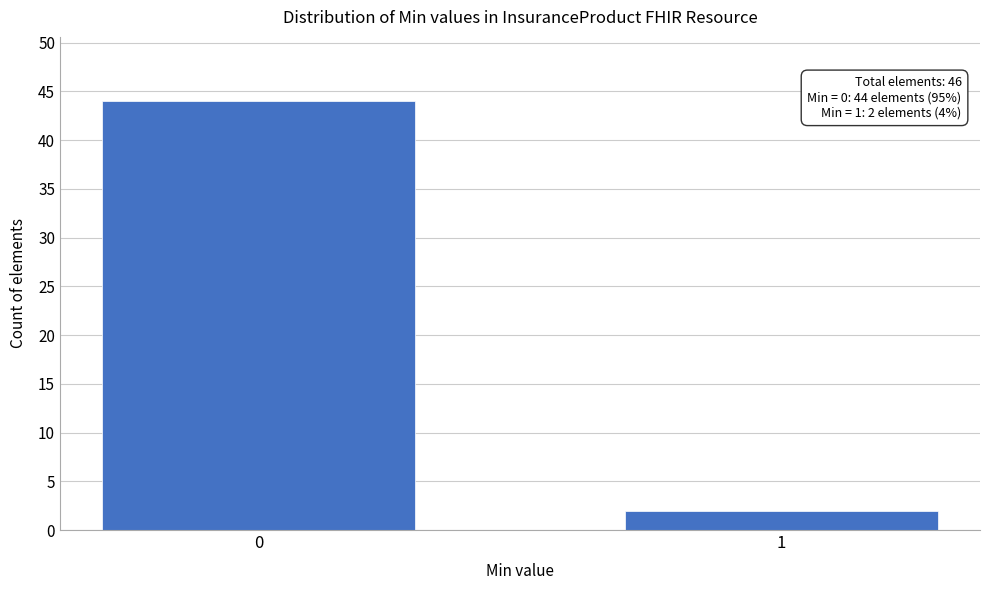

Reading left to right, transcribe all the data shown in this chart.

44	2